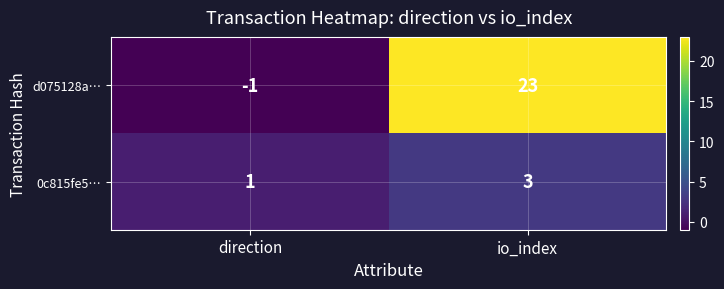

Reading left to right, transcribe all the data shown in this chart.

d075128a…: -1	23
0c815fe5…: 1	3